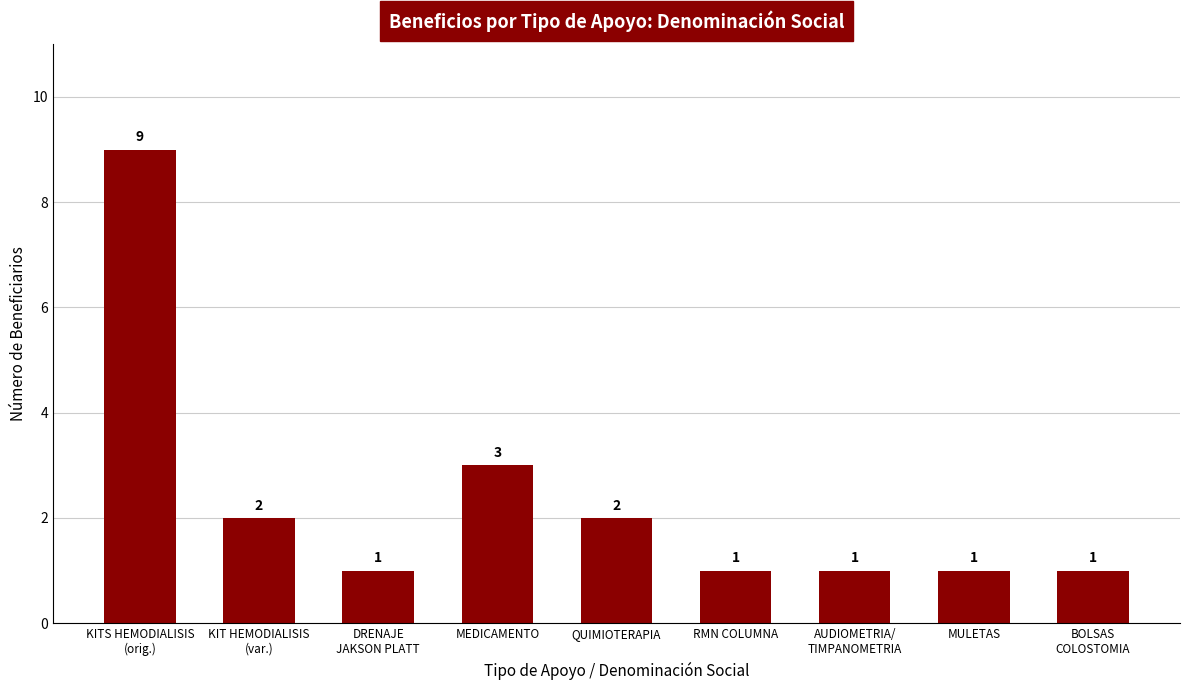

Reading left to right, what are all the values shown in this chart?

9	2	1	3	2	1	1	1	1